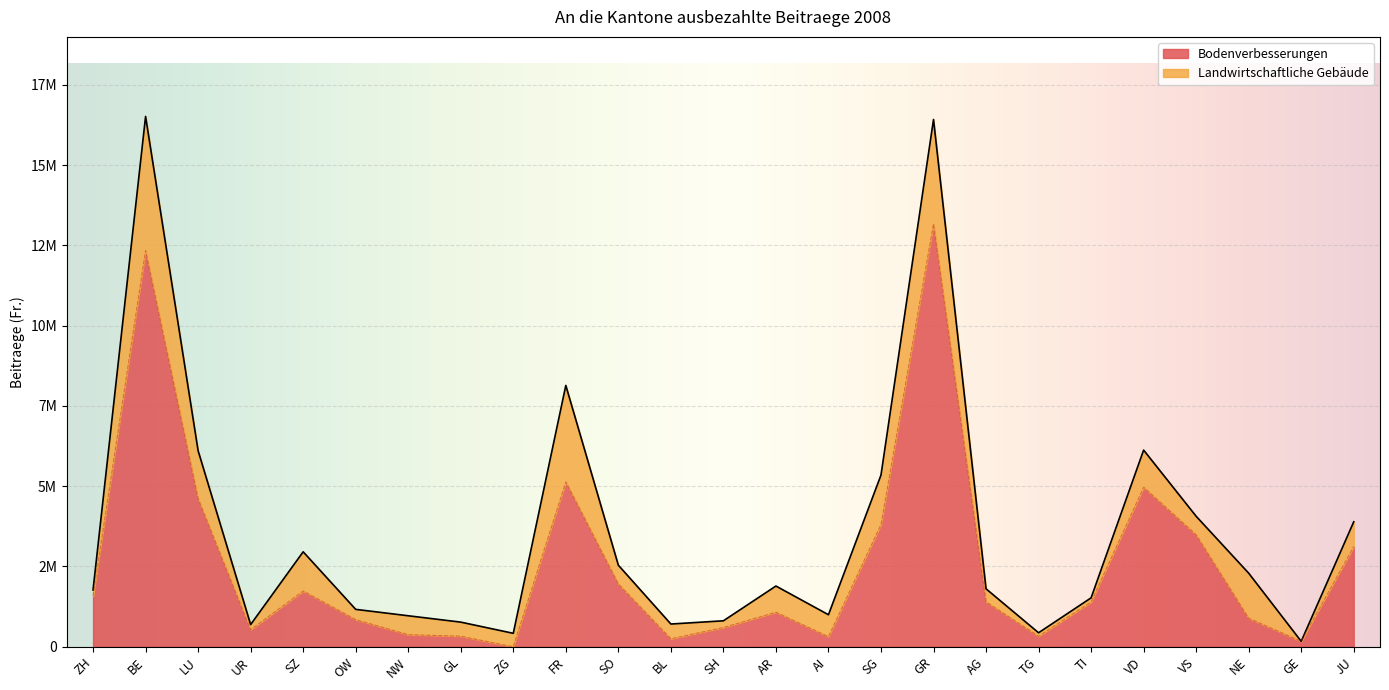

How many data points are above 1393123?

12